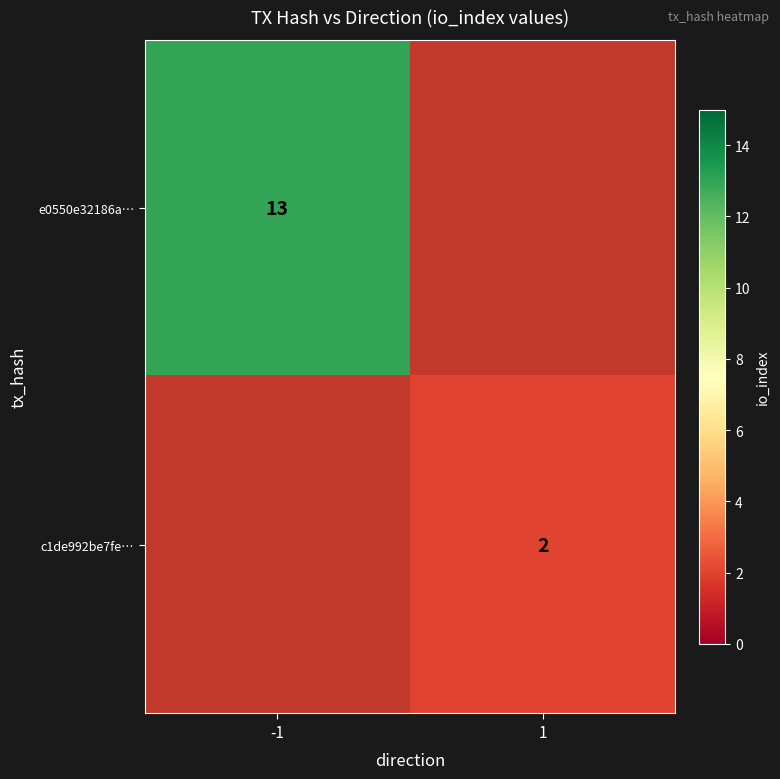

True or false: c1de992be7fe… has a value of 3 at 1.

False